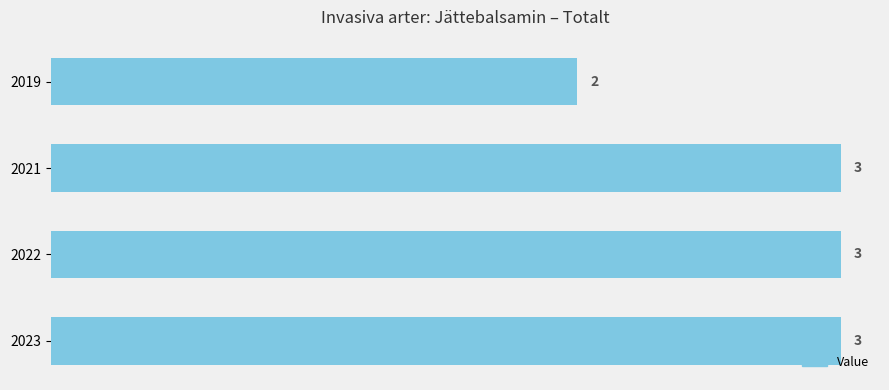

How many bars are there in total?

4